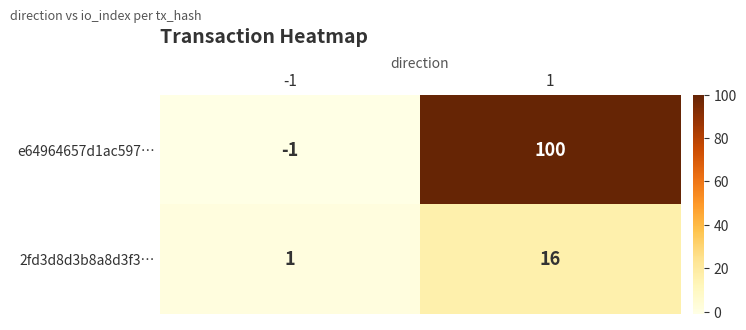

The value of 2fd3d8d3b8a8d3f3… at -1 is 0. True or false?

False